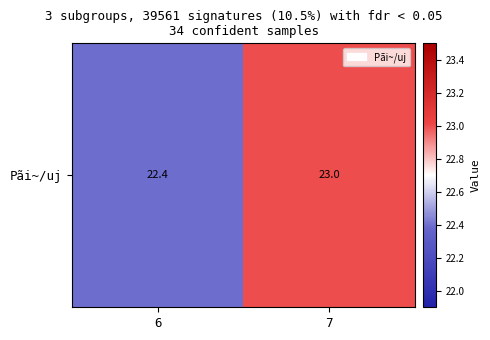

What is the sum of the values at 6 and 7?

45.4